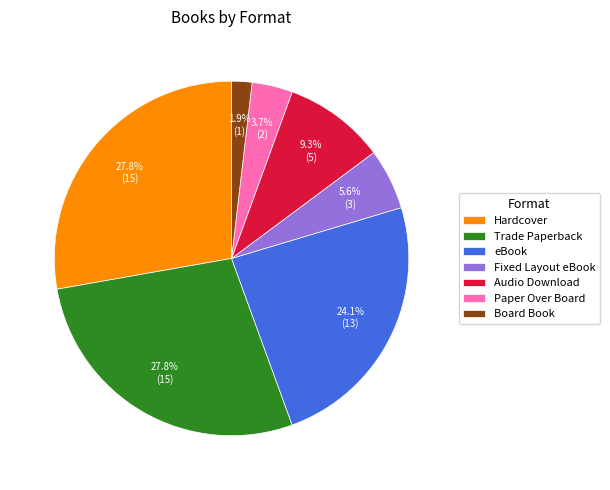

To the nearest percent, what is the difference between the largest and smallest slice percentages?

26%